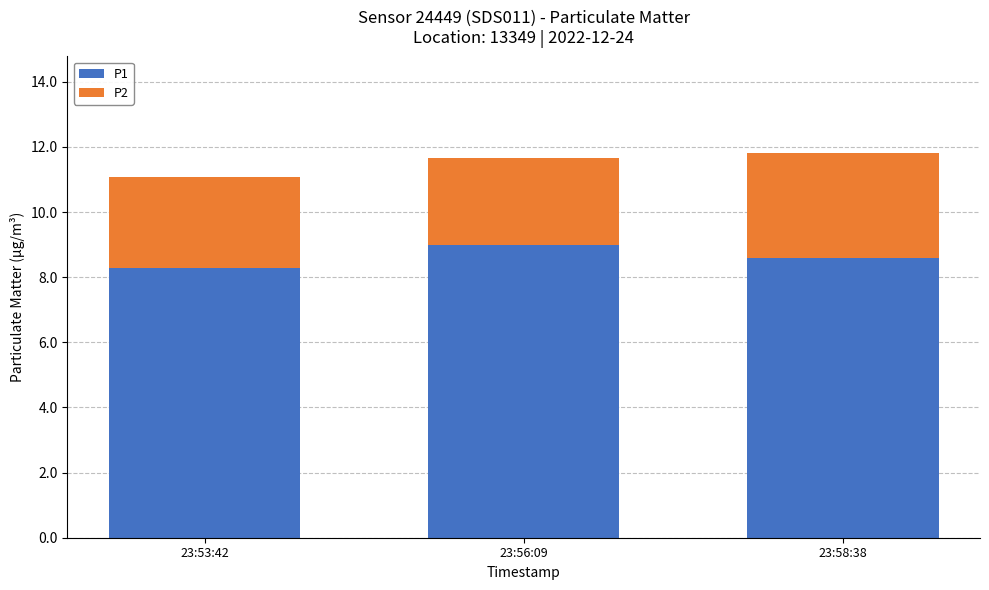

Reading left to right, what are the values for P1?

8.3	9.0	8.6